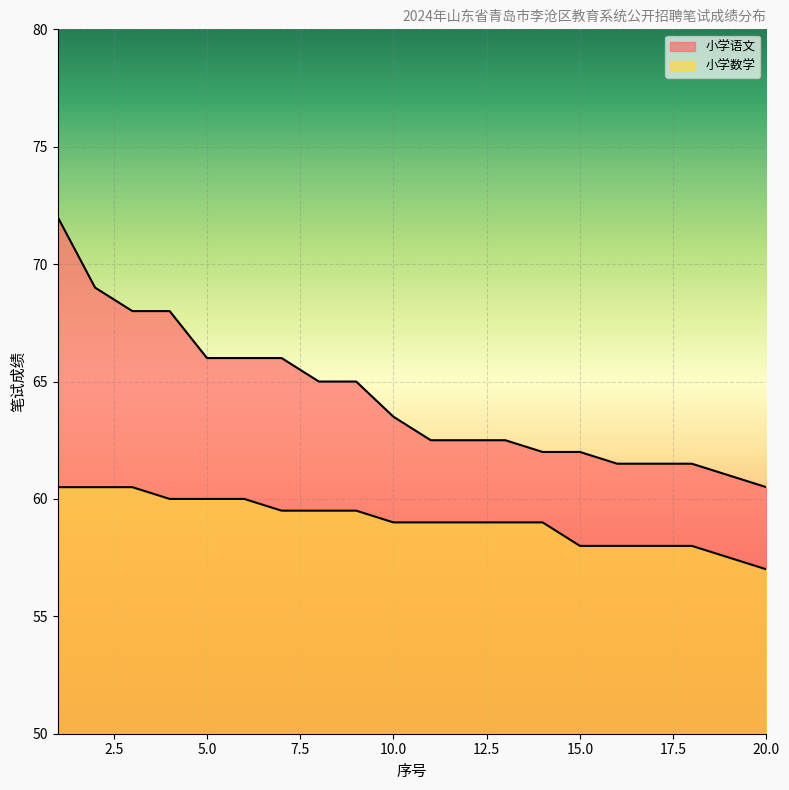

What are all the series names shown in the legend?

小学语文, 小学数学